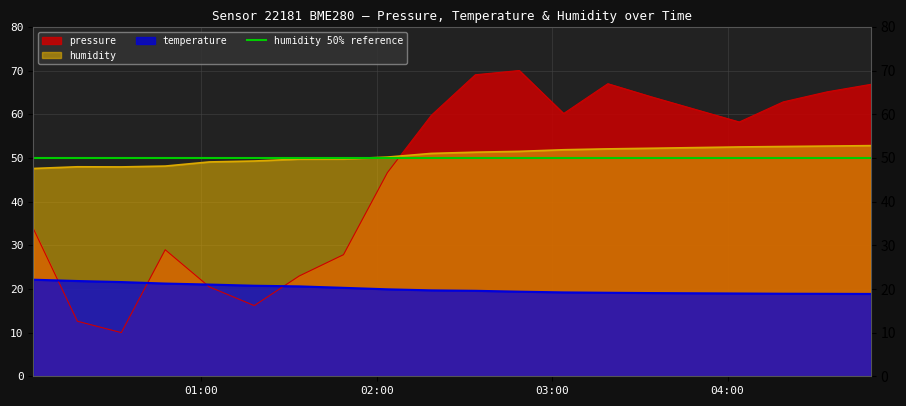

How many distinct data groups are displayed?

3